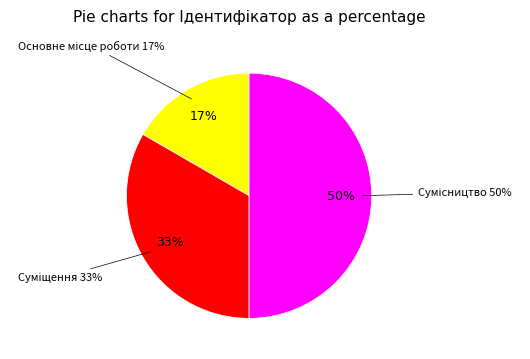

Does Основне місце роботи represent more than half of the total?

No